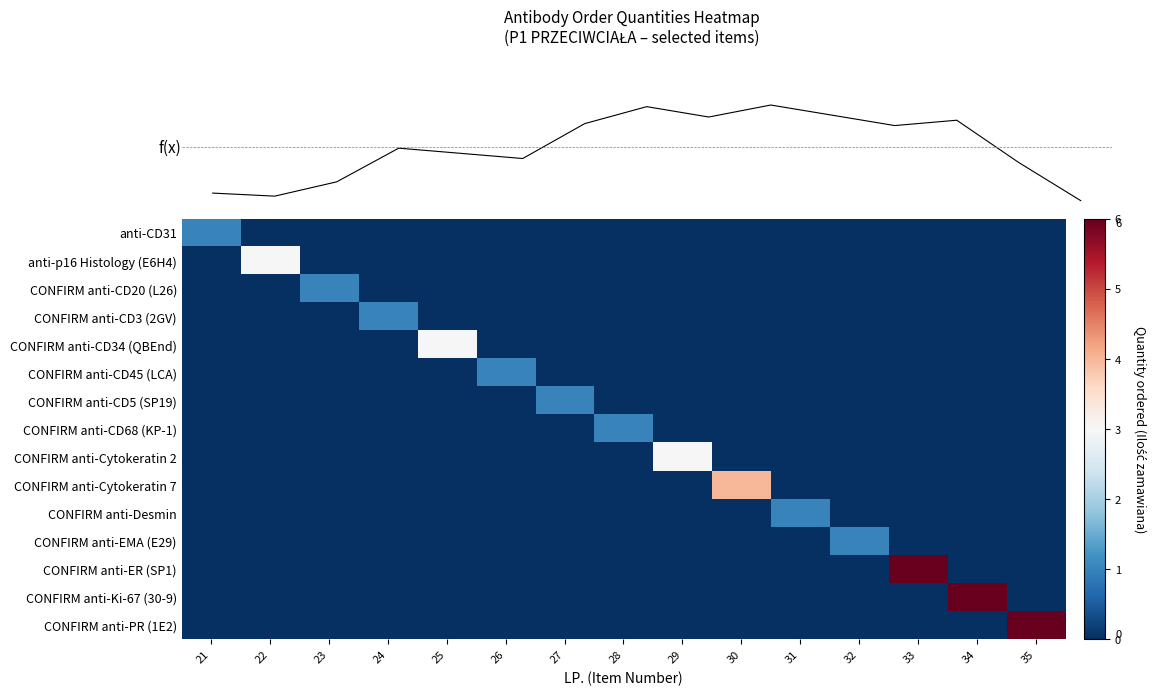

At which label does anti-p16 Histology (E6H4) reach its minimum?

21